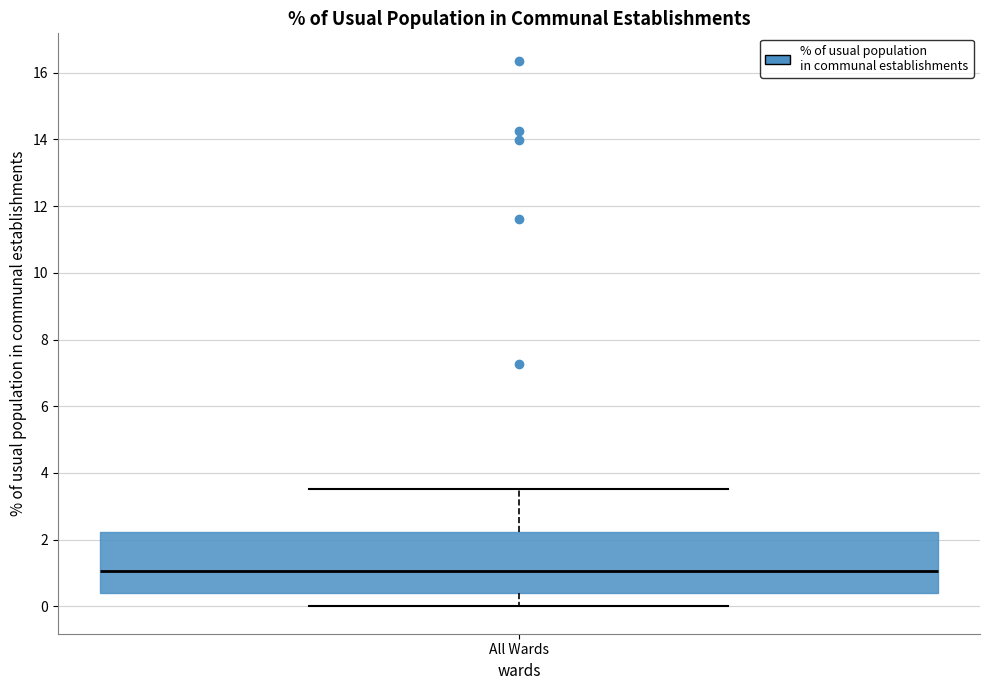

Where does the upper whisker of the box for All Wards end on the y-axis? The values are not printed on the chart, so give them approximately, as read against the axis.

3.6